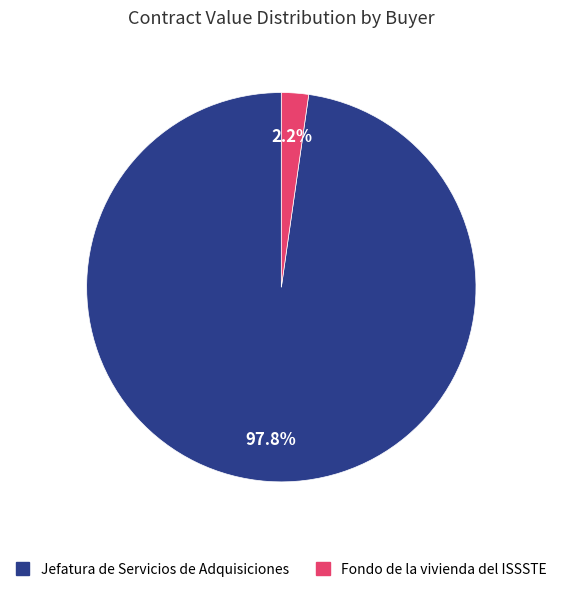

Is there a majority slice in this chart?

Yes